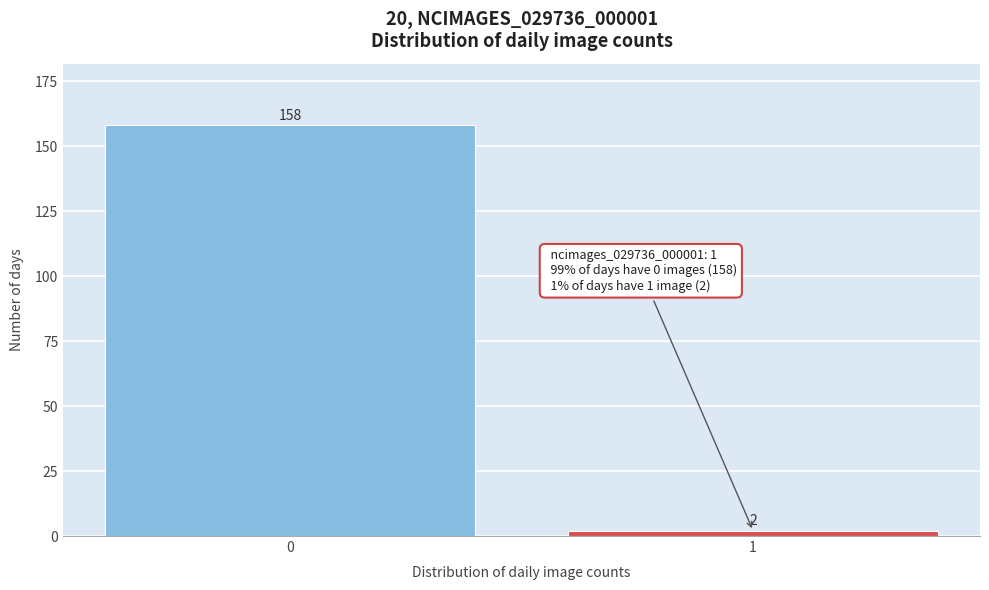

Reading left to right, transcribe all the data shown in this chart.

158	2